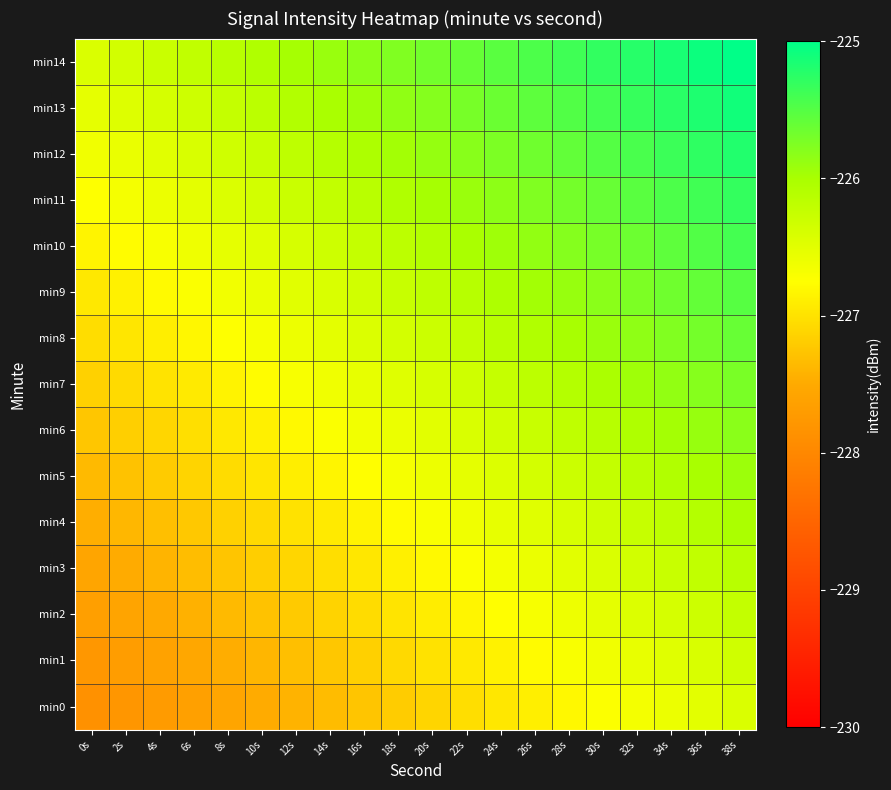

Reading left to right, transcribe all the data shown in this chart.

min0: 0s=-227.9	2s=-227.8	4s=-227.7	6s=-227.6	8s=-227.6	10s=-227.5	12s=-227.4	14s=-227.3	16s=-227.3	18s=-227.2	20s=-227.1	22s=-227.0	24s=-227.0	26s=-226.9	28s=-226.8	30s=-226.7	32s=-226.7	34s=-226.6	36s=-226.5	38s=-226.4
min1: 0s=-227.8	2s=-227.7	4s=-227.6	6s=-227.5	8s=-227.5	10s=-227.4	12s=-227.3	14s=-227.2	16s=-227.2	18s=-227.1	20s=-227.0	22s=-226.9	24s=-226.9	26s=-226.8	28s=-226.7	30s=-226.6	32s=-226.6	34s=-226.5	36s=-226.4	38s=-226.3
min2: 0s=-227.7	2s=-227.6	4s=-227.5	6s=-227.4	8s=-227.4	10s=-227.3	12s=-227.2	14s=-227.1	16s=-227.1	18s=-227.0	20s=-226.9	22s=-226.8	24s=-226.8	26s=-226.7	28s=-226.6	30s=-226.5	32s=-226.5	34s=-226.4	36s=-226.3	38s=-226.2
min3: 0s=-227.6	2s=-227.5	4s=-227.4	6s=-227.3	8s=-227.3	10s=-227.2	12s=-227.1	14s=-227.0	16s=-227.0	18s=-226.9	20s=-226.8	22s=-226.7	24s=-226.7	26s=-226.6	28s=-226.5	30s=-226.4	32s=-226.4	34s=-226.3	36s=-226.2	38s=-226.1
min4: 0s=-227.5	2s=-227.4	4s=-227.3	6s=-227.2	8s=-227.2	10s=-227.1	12s=-227.0	14s=-226.9	16s=-226.9	18s=-226.8	20s=-226.7	22s=-226.6	24s=-226.6	26s=-226.5	28s=-226.4	30s=-226.3	32s=-226.3	34s=-226.2	36s=-226.1	38s=-226.0
min5: 0s=-227.4	2s=-227.3	4s=-227.2	6s=-227.1	8s=-227.1	10s=-227.0	12s=-226.9	14s=-226.8	16s=-226.8	18s=-226.7	20s=-226.6	22s=-226.5	24s=-226.4	26s=-226.4	28s=-226.3	30s=-226.2	32s=-226.1	34s=-226.1	36s=-226.0	38s=-225.9
min6: 0s=-227.3	2s=-227.2	4s=-227.1	6s=-227.0	8s=-227.0	10s=-226.9	12s=-226.8	14s=-226.7	16s=-226.6	18s=-226.6	20s=-226.5	22s=-226.4	24s=-226.3	26s=-226.3	28s=-226.2	30s=-226.1	32s=-226.0	34s=-226.0	36s=-225.9	38s=-225.8
min7: 0s=-227.2	2s=-227.1	4s=-227.0	6s=-226.9	8s=-226.8	10s=-226.8	12s=-226.7	14s=-226.6	16s=-226.5	18s=-226.5	20s=-226.4	22s=-226.3	24s=-226.2	26s=-226.2	28s=-226.1	30s=-226.0	32s=-225.9	34s=-225.9	36s=-225.8	38s=-225.7
min8: 0s=-227.0	2s=-227.0	4s=-226.9	6s=-226.8	8s=-226.7	10s=-226.7	12s=-226.6	14s=-226.5	16s=-226.4	18s=-226.4	20s=-226.3	22s=-226.2	24s=-226.1	26s=-226.1	28s=-226.0	30s=-225.9	32s=-225.8	34s=-225.8	36s=-225.7	38s=-225.6
min9: 0s=-226.9	2s=-226.9	4s=-226.8	6s=-226.7	8s=-226.6	10s=-226.6	12s=-226.5	14s=-226.4	16s=-226.3	18s=-226.3	20s=-226.2	22s=-226.1	24s=-226.0	26s=-226.0	28s=-225.9	30s=-225.8	32s=-225.7	34s=-225.7	36s=-225.6	38s=-225.5
min10: 0s=-226.8	2s=-226.8	4s=-226.7	6s=-226.6	8s=-226.5	10s=-226.5	12s=-226.4	14s=-226.3	16s=-226.2	18s=-226.2	20s=-226.1	22s=-226.0	24s=-225.9	26s=-225.9	28s=-225.8	30s=-225.7	32s=-225.6	34s=-225.6	36s=-225.5	38s=-225.4
min11: 0s=-226.7	2s=-226.7	4s=-226.6	6s=-226.5	8s=-226.4	10s=-226.4	12s=-226.3	14s=-226.2	16s=-226.1	18s=-226.1	20s=-226.0	22s=-225.9	24s=-225.8	26s=-225.8	28s=-225.7	30s=-225.6	32s=-225.5	34s=-225.5	36s=-225.4	38s=-225.3
min12: 0s=-226.6	2s=-226.6	4s=-226.5	6s=-226.4	8s=-226.3	10s=-226.3	12s=-226.2	14s=-226.1	16s=-226.0	18s=-226.0	20s=-225.9	22s=-225.8	24s=-225.7	26s=-225.7	28s=-225.6	30s=-225.5	32s=-225.4	34s=-225.4	36s=-225.3	38s=-225.2
min13: 0s=-226.5	2s=-226.5	4s=-226.4	6s=-226.3	8s=-226.2	10s=-226.2	12s=-226.1	14s=-226.0	16s=-225.9	18s=-225.9	20s=-225.8	22s=-225.7	24s=-225.6	26s=-225.6	28s=-225.5	30s=-225.4	32s=-225.3	34s=-225.3	36s=-225.2	38s=-225.1
min14: 0s=-226.4	2s=-226.4	4s=-226.3	6s=-226.2	8s=-226.1	10s=-226.1	12s=-226.0	14s=-225.9	16s=-225.8	18s=-225.8	20s=-225.7	22s=-225.6	24s=-225.5	26s=-225.5	28s=-225.4	30s=-225.3	32s=-225.2	34s=-225.2	36s=-225.1	38s=-225.0